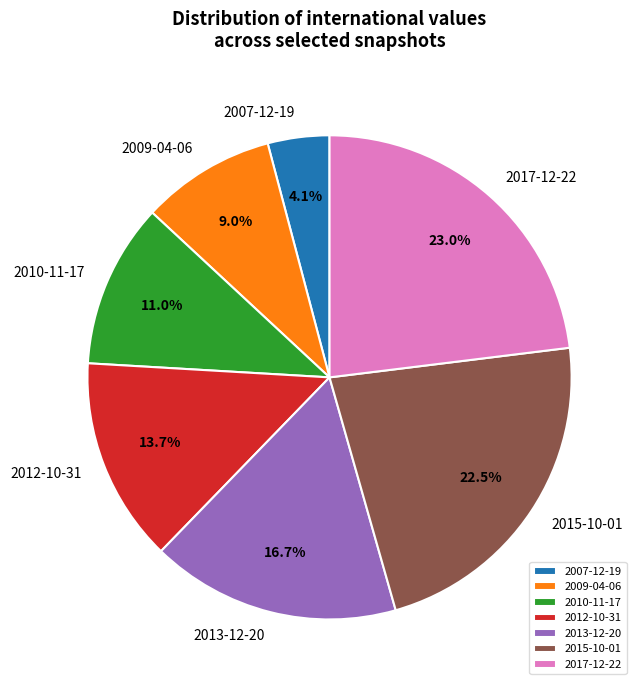

Which has a higher value, 2007-12-19 or 2012-10-31?

2012-10-31